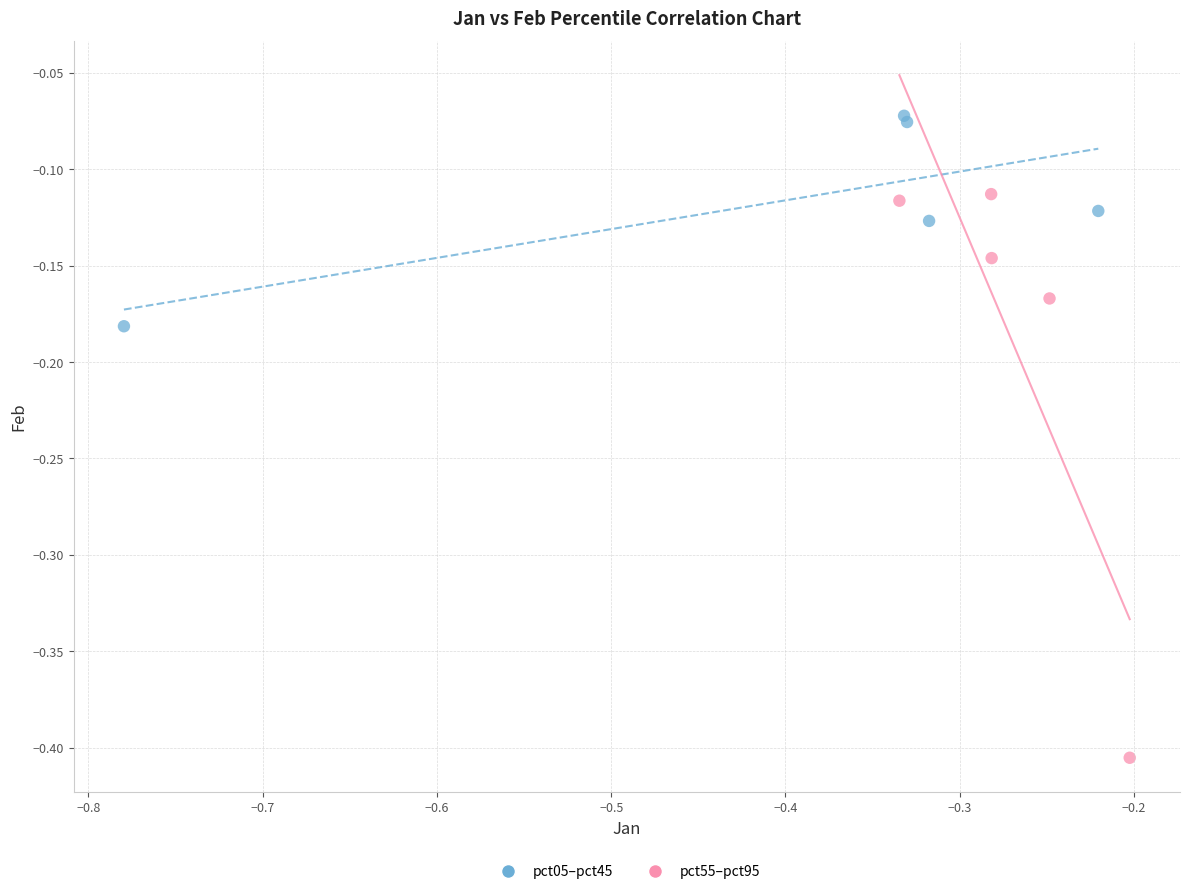

Which series contains the lowest Y value?

pct55–pct95